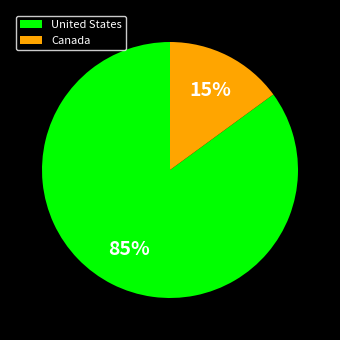

To the nearest percent, what is the combined percentage of United States and Canada?

100%